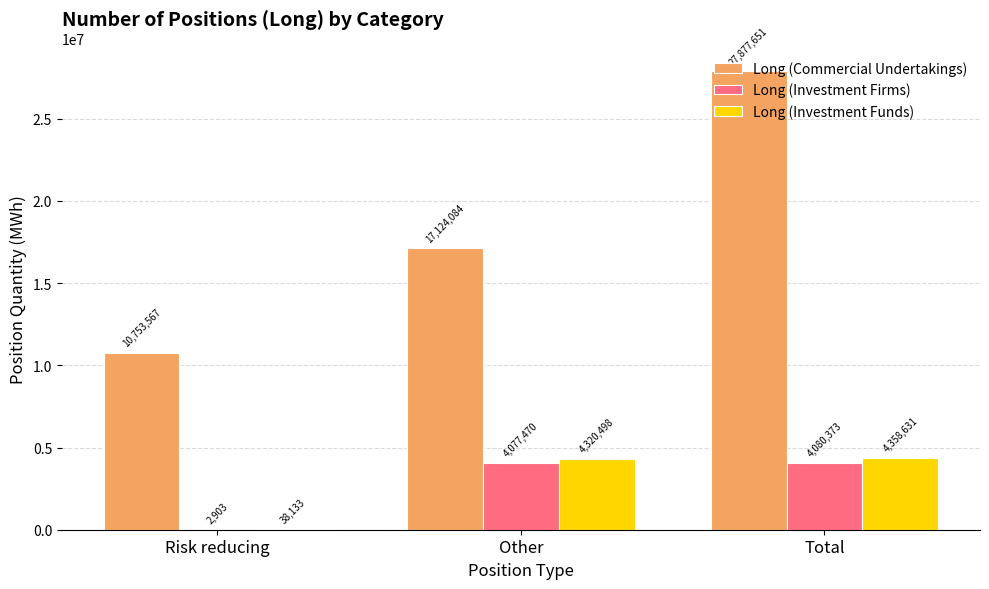

Does the chart contain stacked bars?

No